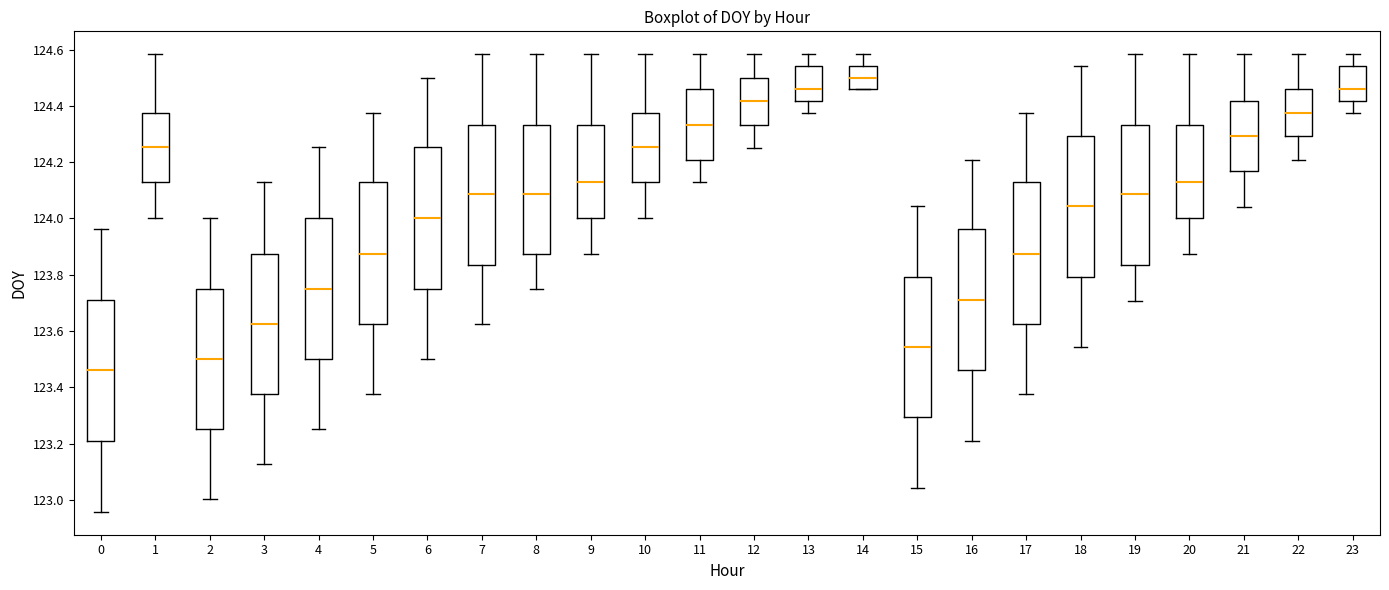

Where is the lower edge of the box at x = 5 on the y-axis? The values are not printed on the chart, so give them approximately, as read against the axis.

123.62